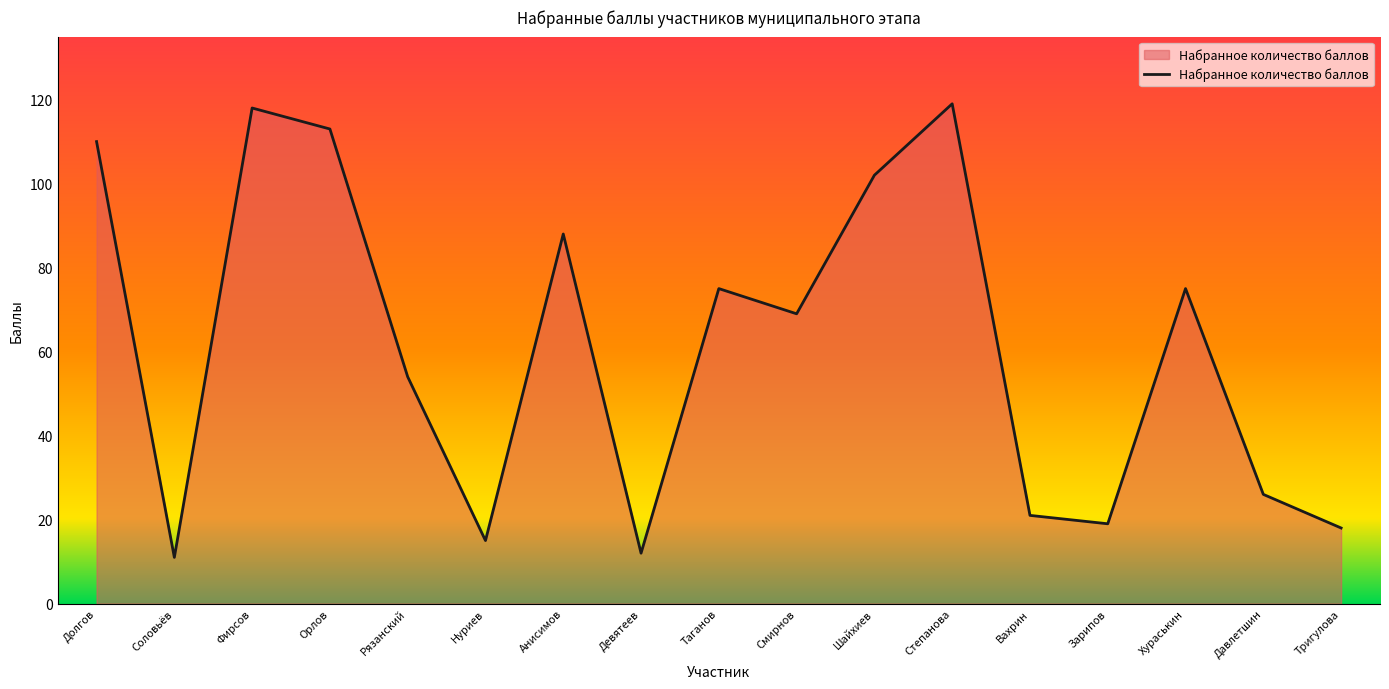

What position from the right is Долгов?

17